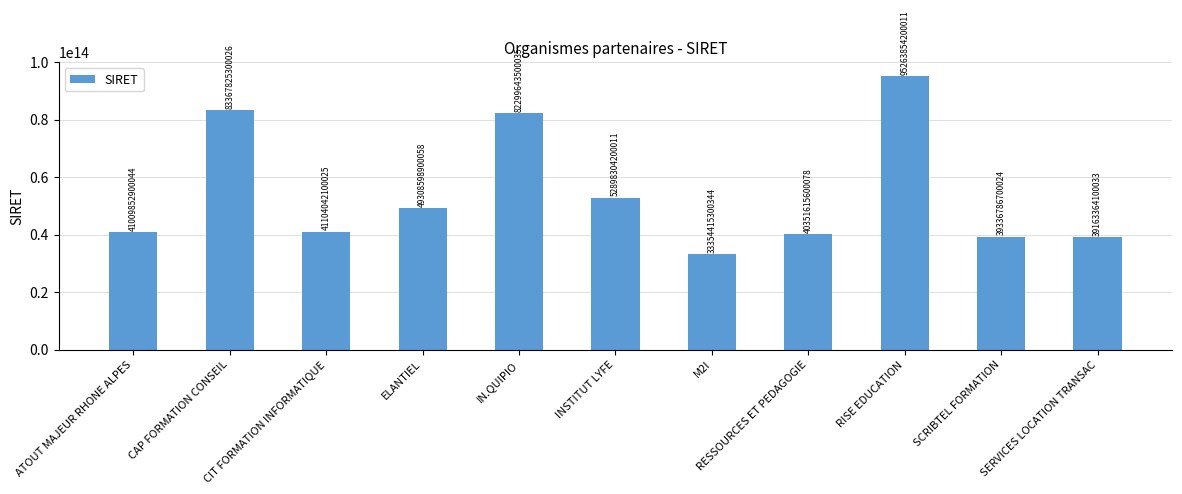

True or false: the data shows 39163364100033 at SERVICES LOCATION TRANSAC.

True